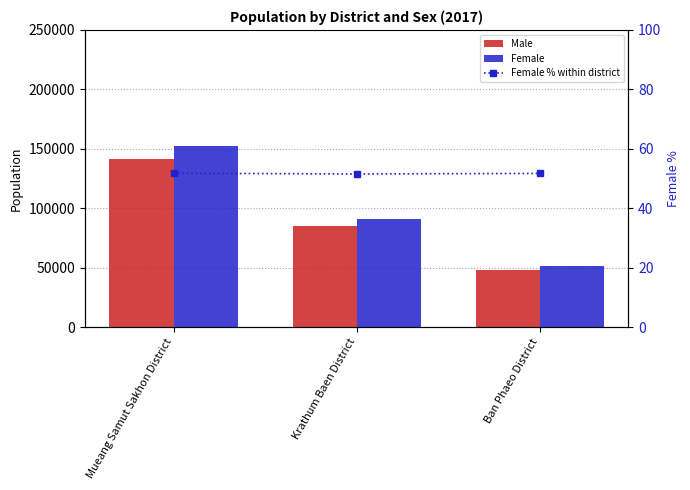

At Krathum Baen District, list the series in order from smallest to largest.

Female % within district, Male, Female